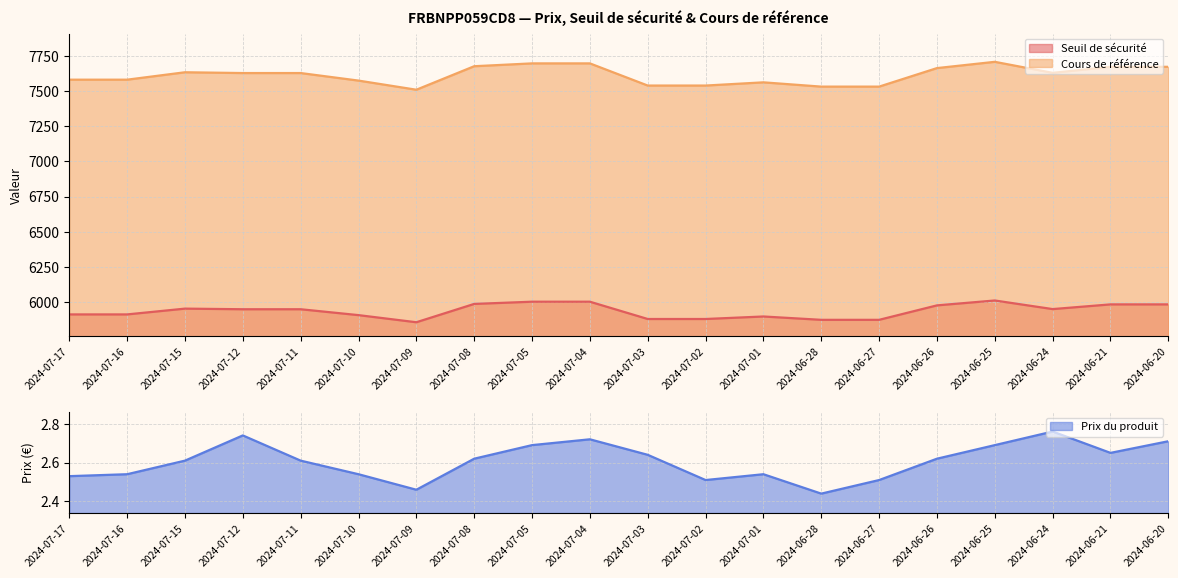

True or false: Seuil de sécurité and Prix du produit intersect in this chart.

False